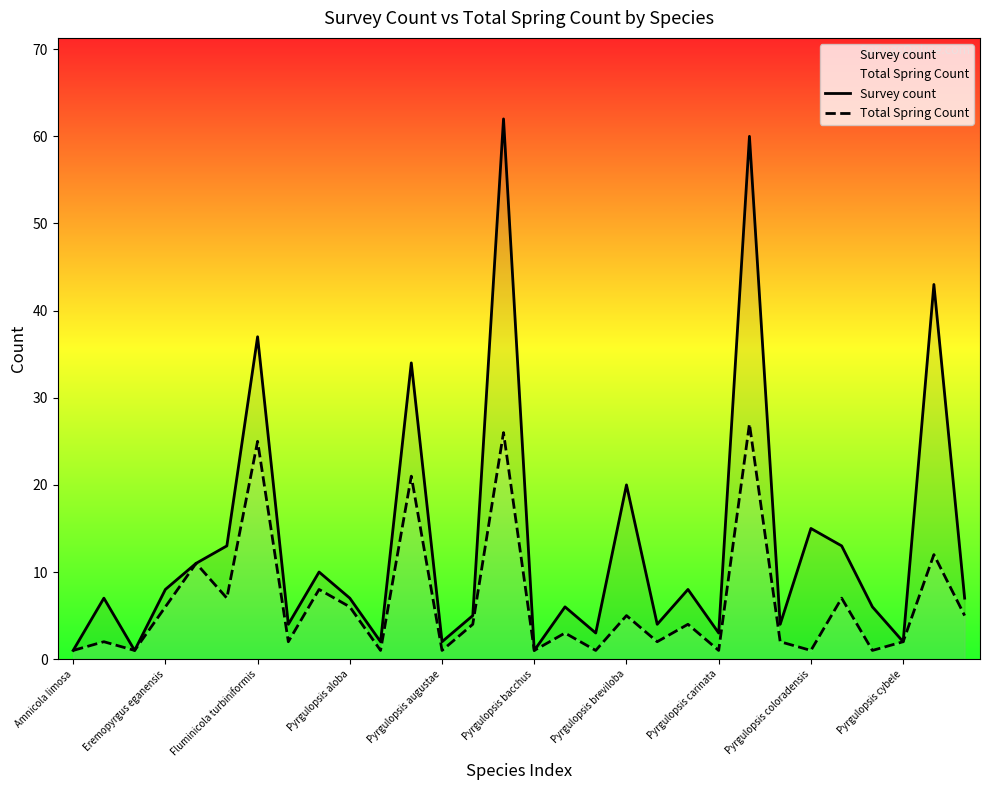

True or false: Total Spring Count has a value of 1 at 17.

True